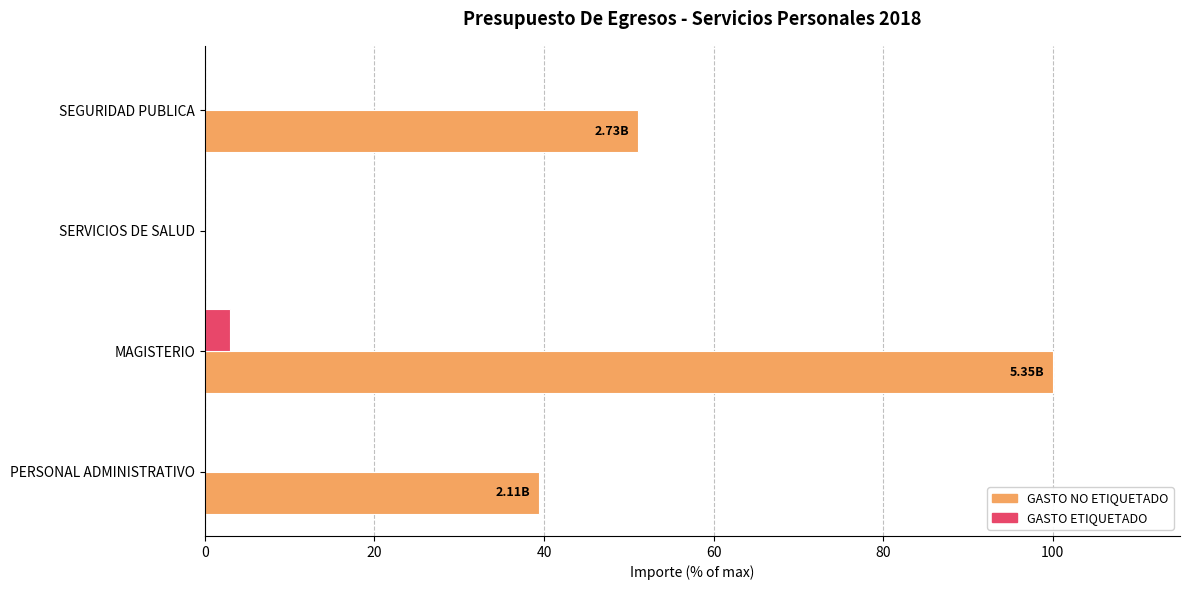

What is the sum of all GASTO NO ETIQUETADO values?

190.7